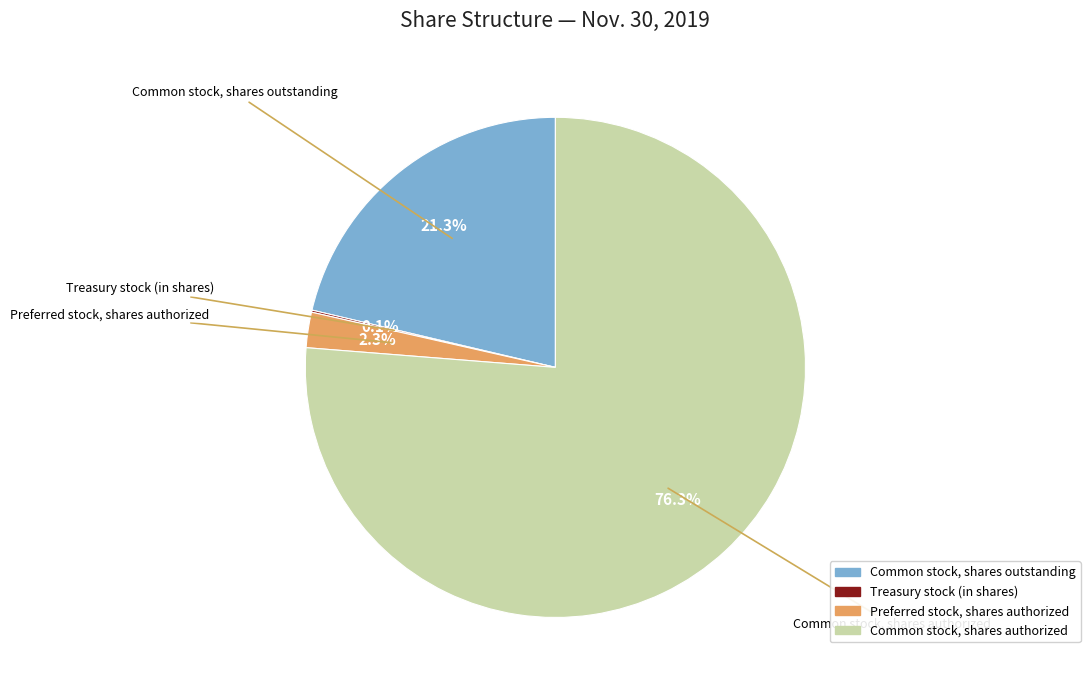

What is the total percentage of Preferred stock, shares authorized and Common stock, shares outstanding?

23.6%